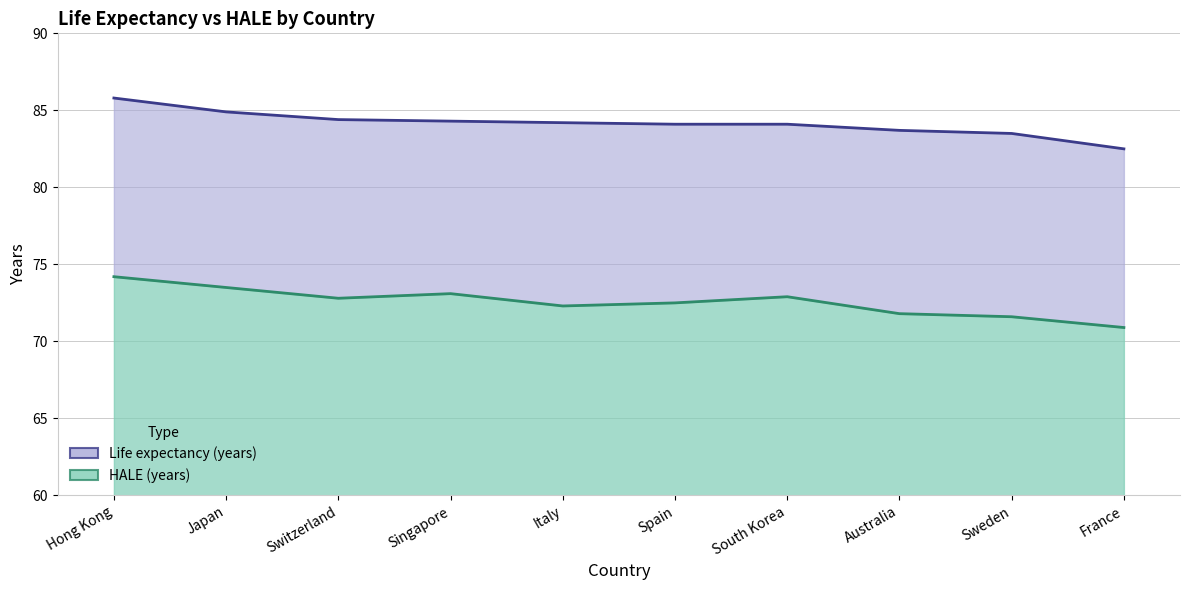

What is the label of the 8th point from the right?

Switzerland